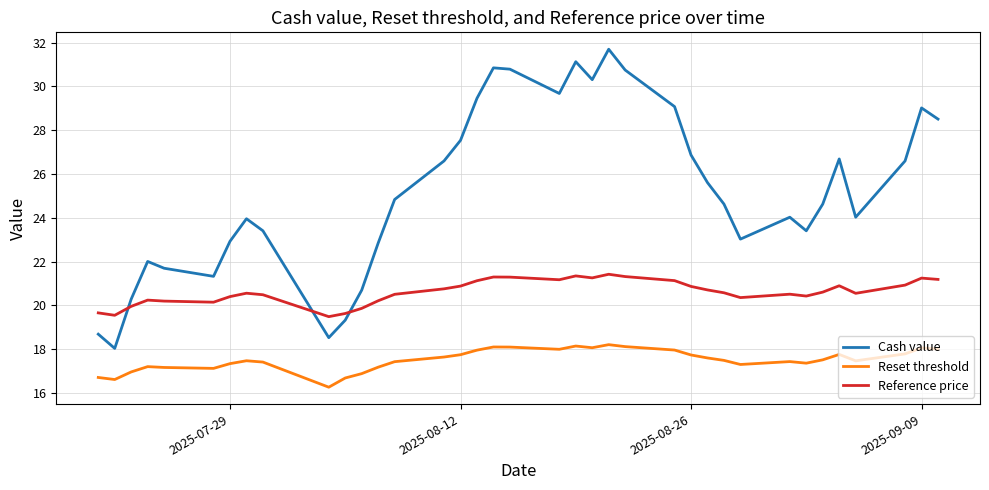

Which series has the largest total across all categories?

Cash value